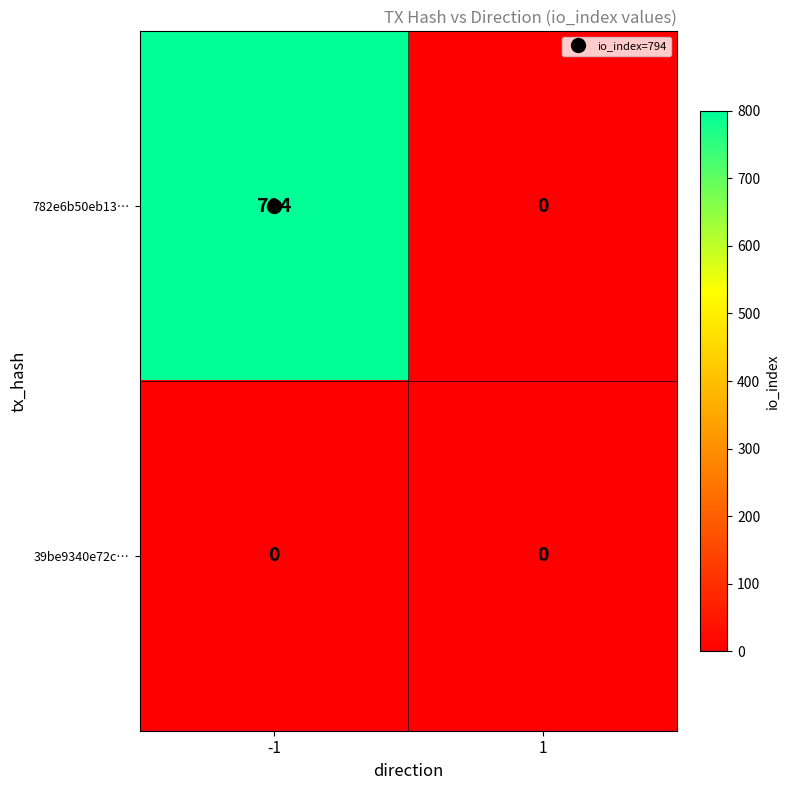

At how many categories does at least one series exceed 36?

1